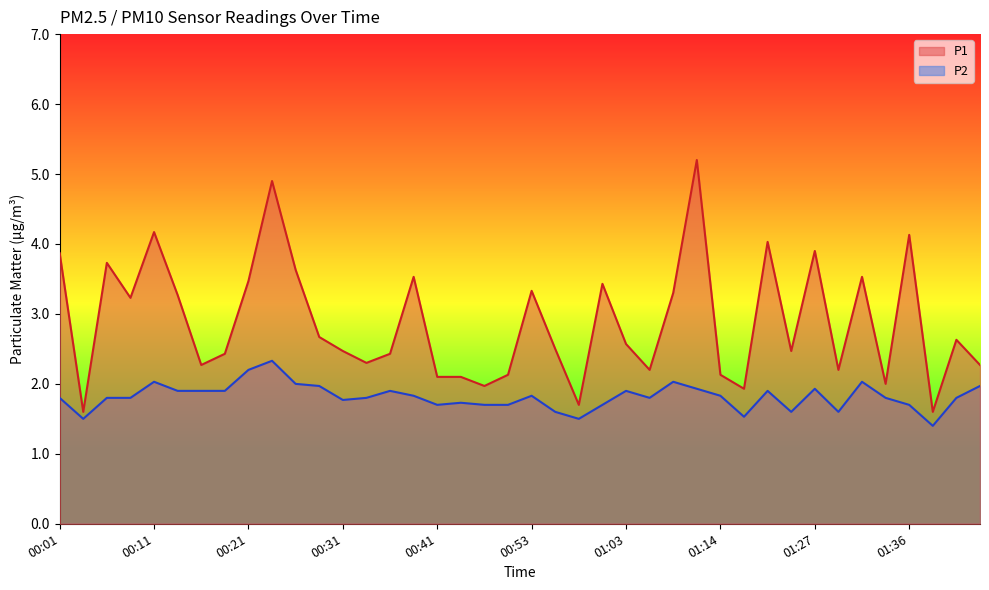

In P1, how many points are lower than both neighbors (excluding endpoints)?

12